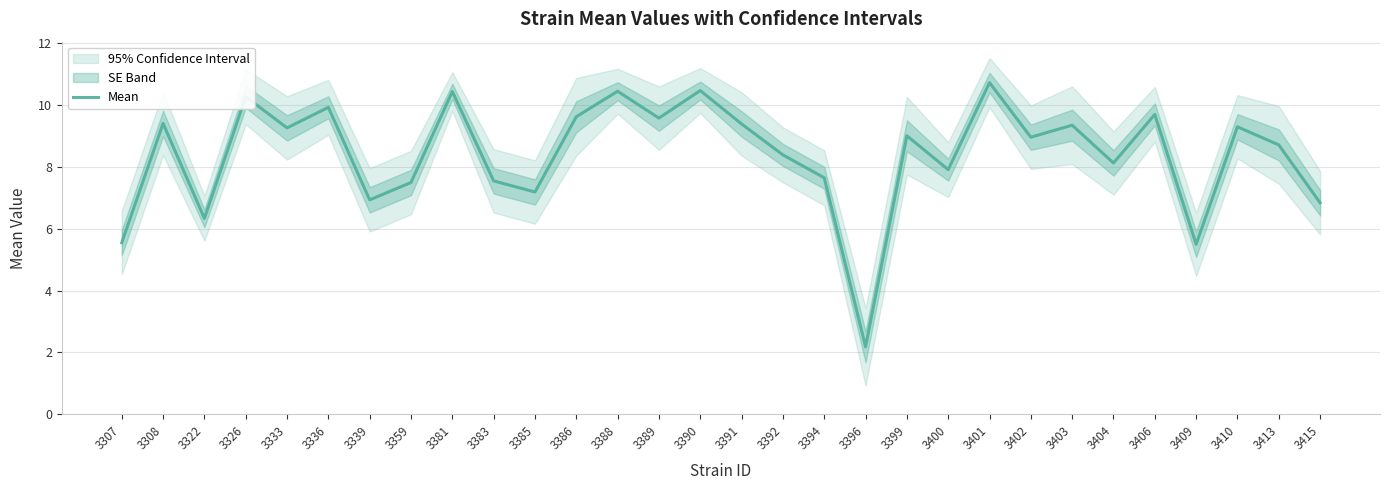

List the labels in order of value, largest first.

3401, 3390, 3388, 3381, 3326, 3336, 3406, 3386, 3389, 3308, 3391, 3403, 3410, 3333, 3399, 3402, 3413, 3392, 3404, 3400, 3394, 3383, 3359, 3385, 3339, 3415, 3322, 3307, 3409, 3396